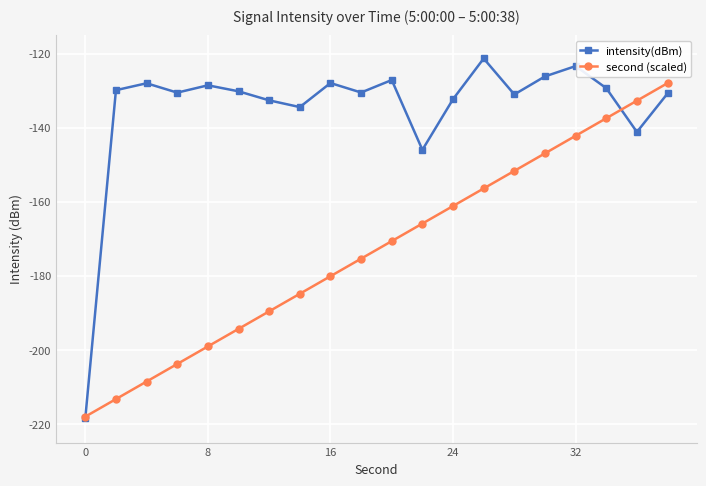

What is the value of the intensity(dBm) point at the 2nd from the left?

-129.9